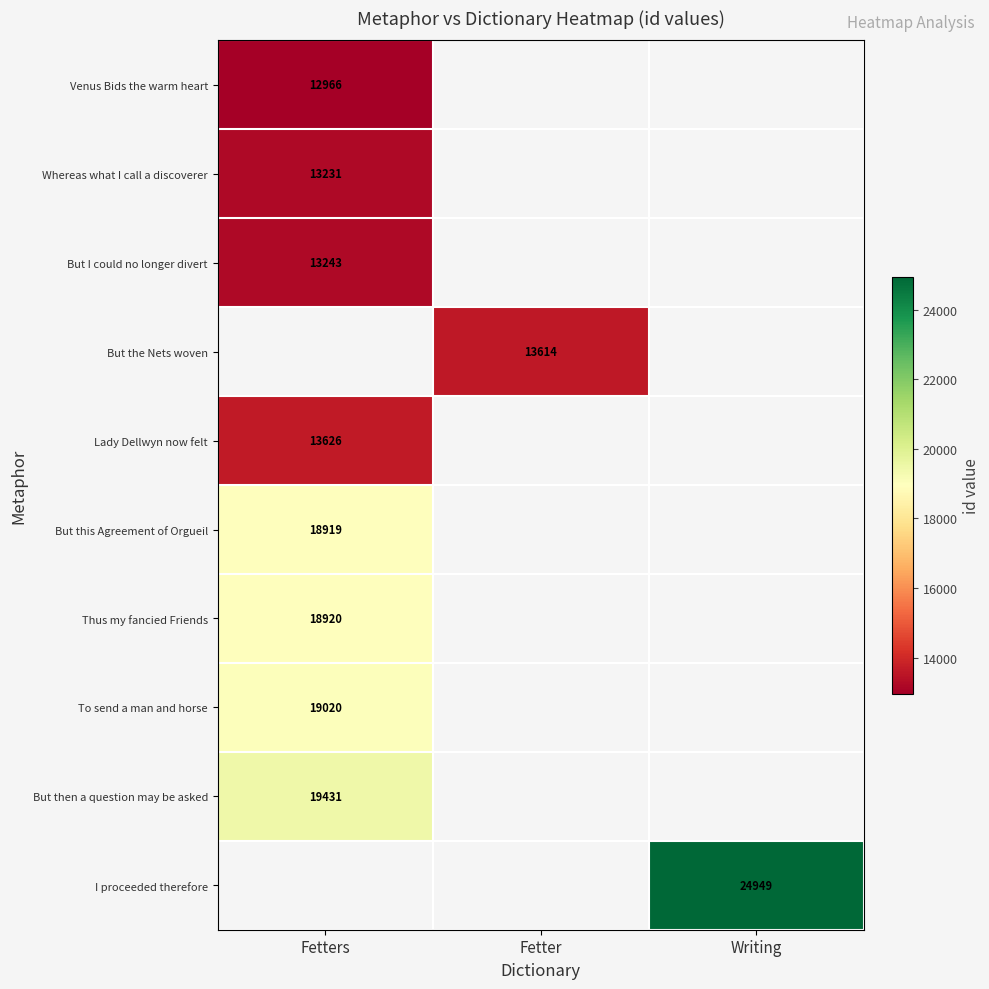

Is it true that Thus my fancied Friends equals 27975 at Fetters?

False